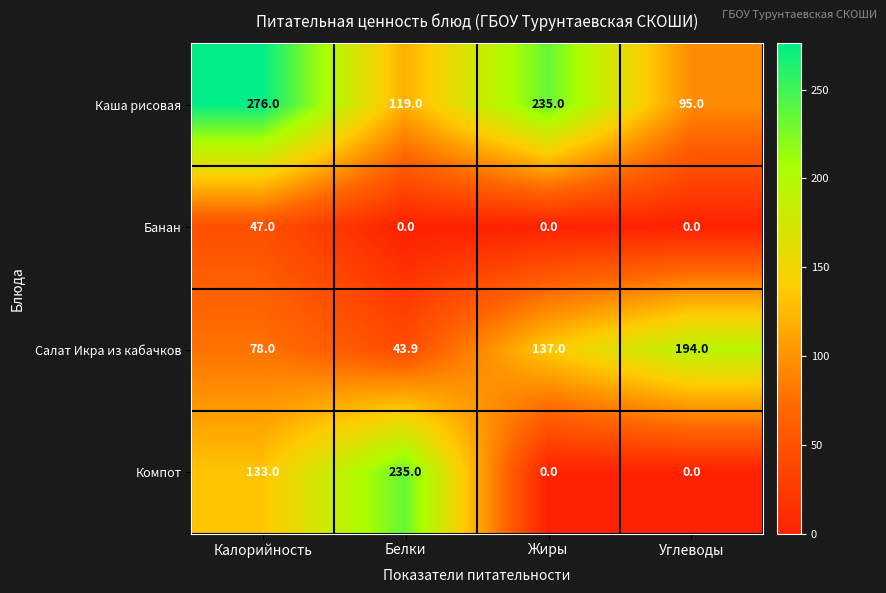

At how many categories does at least one series exceed 136?

4